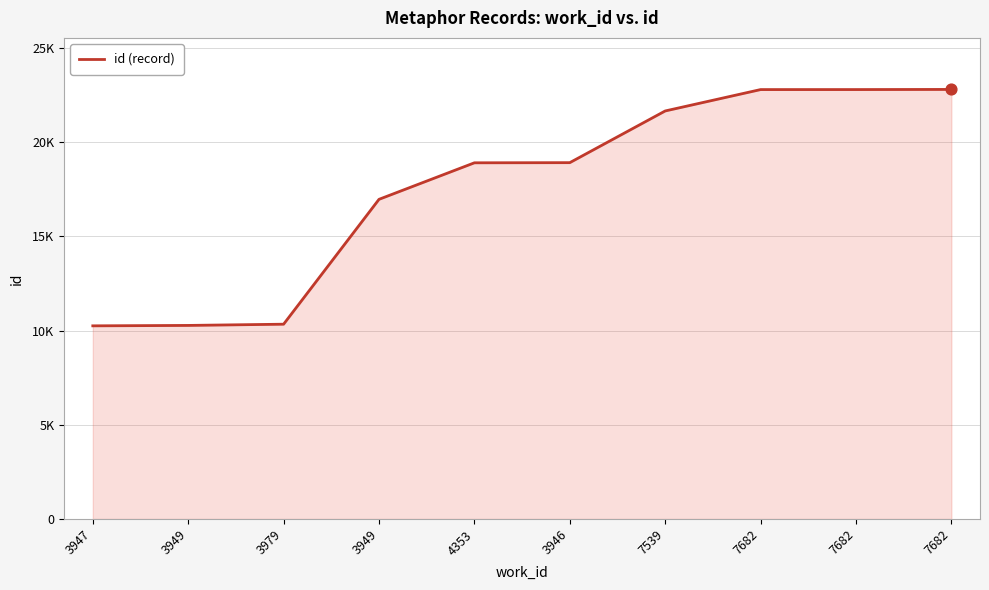

What is the ratio of the value at 3949 to the value at 7682?

0.7